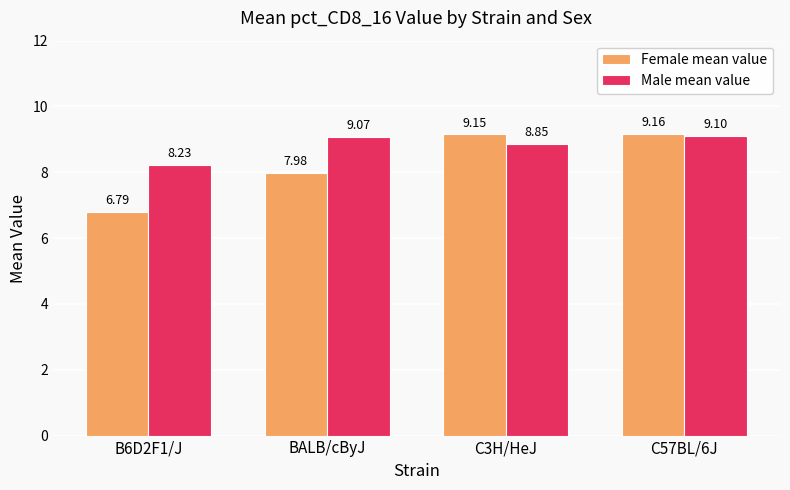

What is the label of the 4th bar from the left?

C57BL/6J